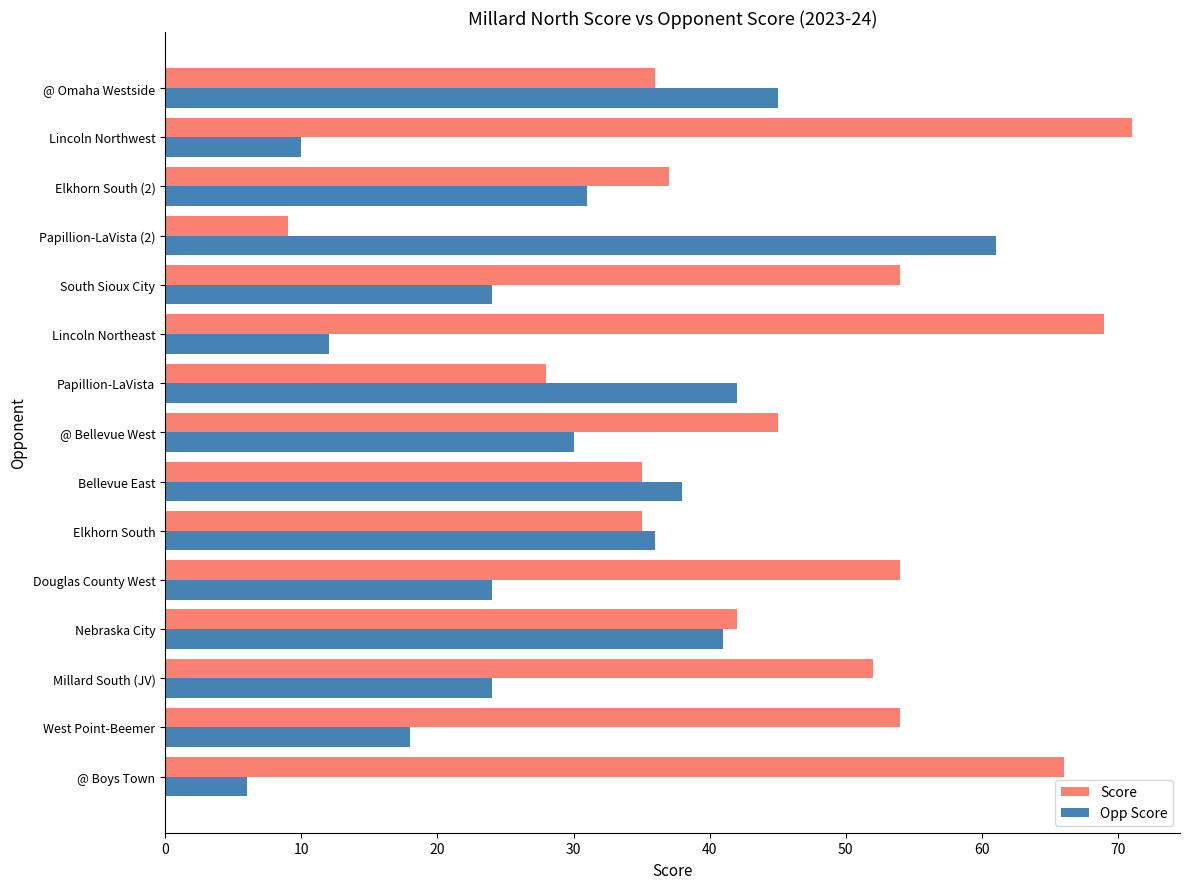

How many distinct data groups are displayed?

2